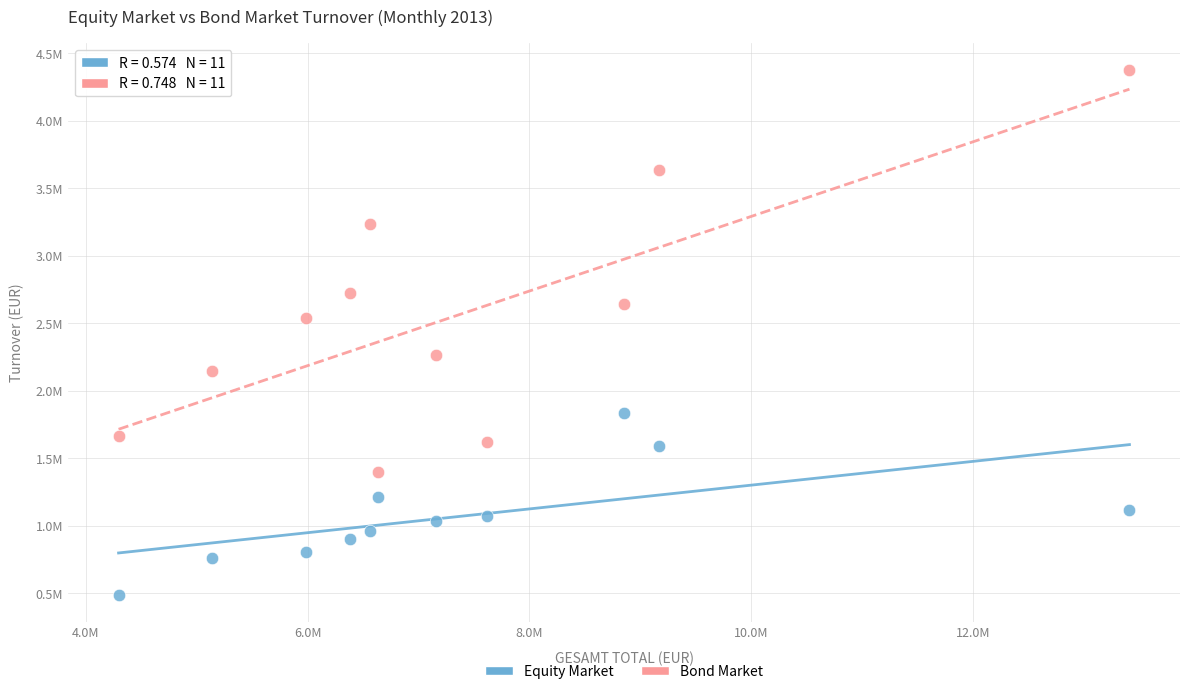

Which series reaches the minimum Y coordinate?

Equity Market